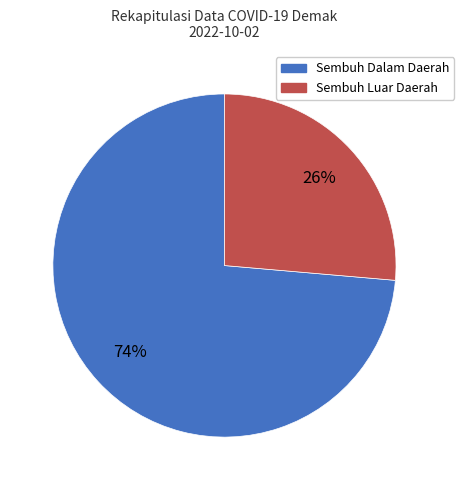

Count the number of slices in the pie.

2